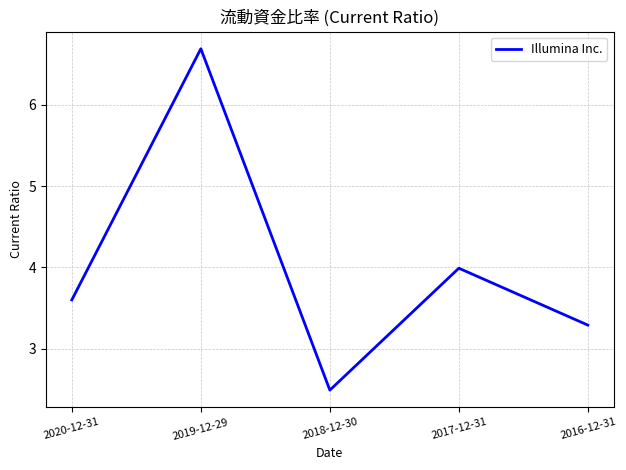

At which label does the data first exceed 3?

2020-12-31